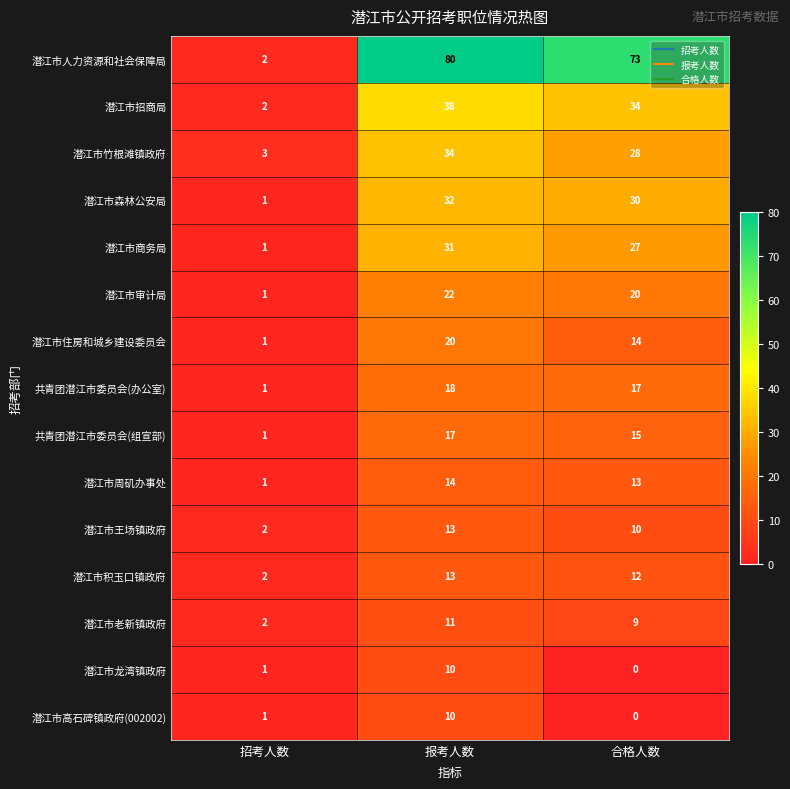

At which label does 潜江市周矶办事处 reach its minimum?

招考人数